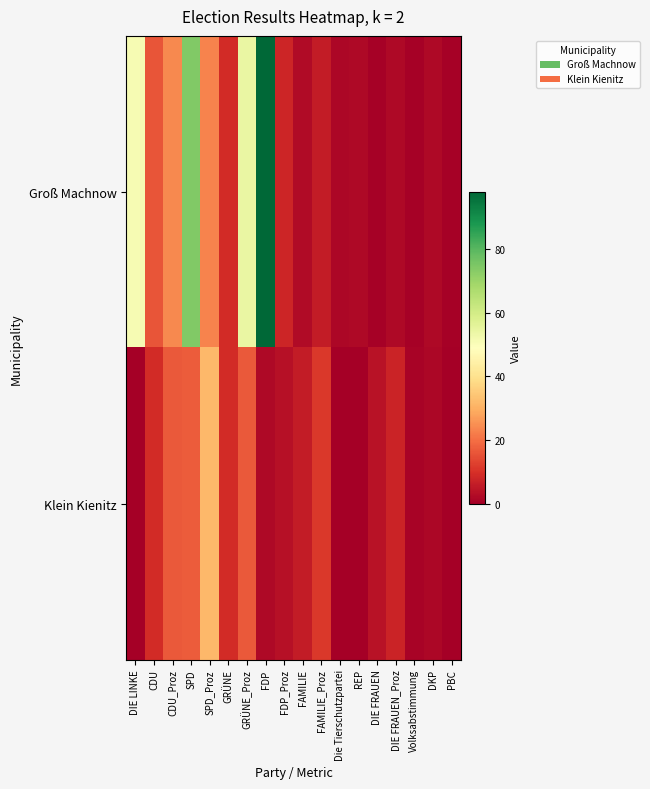

What is the total value across all series at SPD_Proz?

54.8